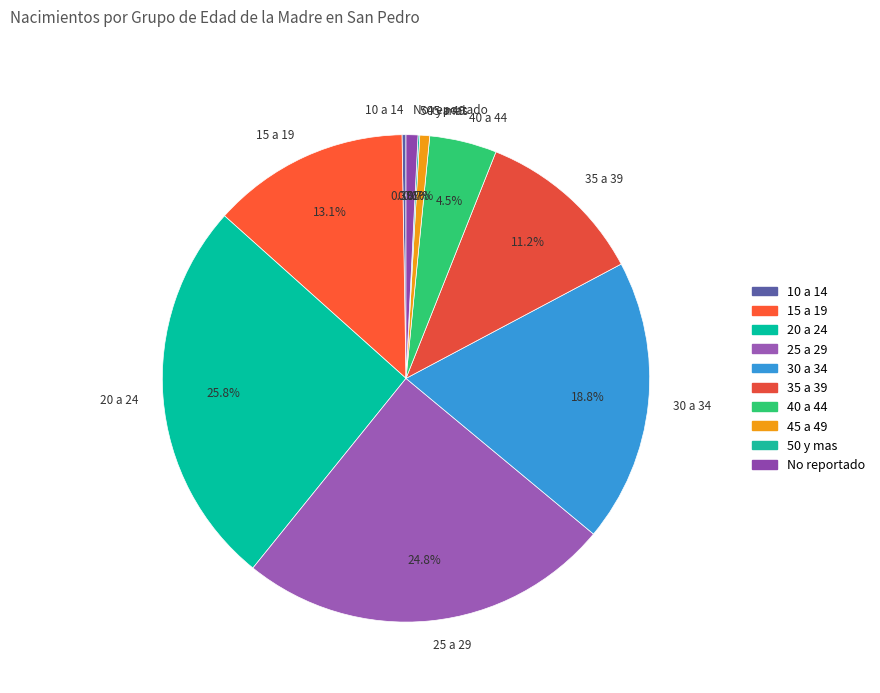

How much of the chart is everything except 20 a 24?

74.2%